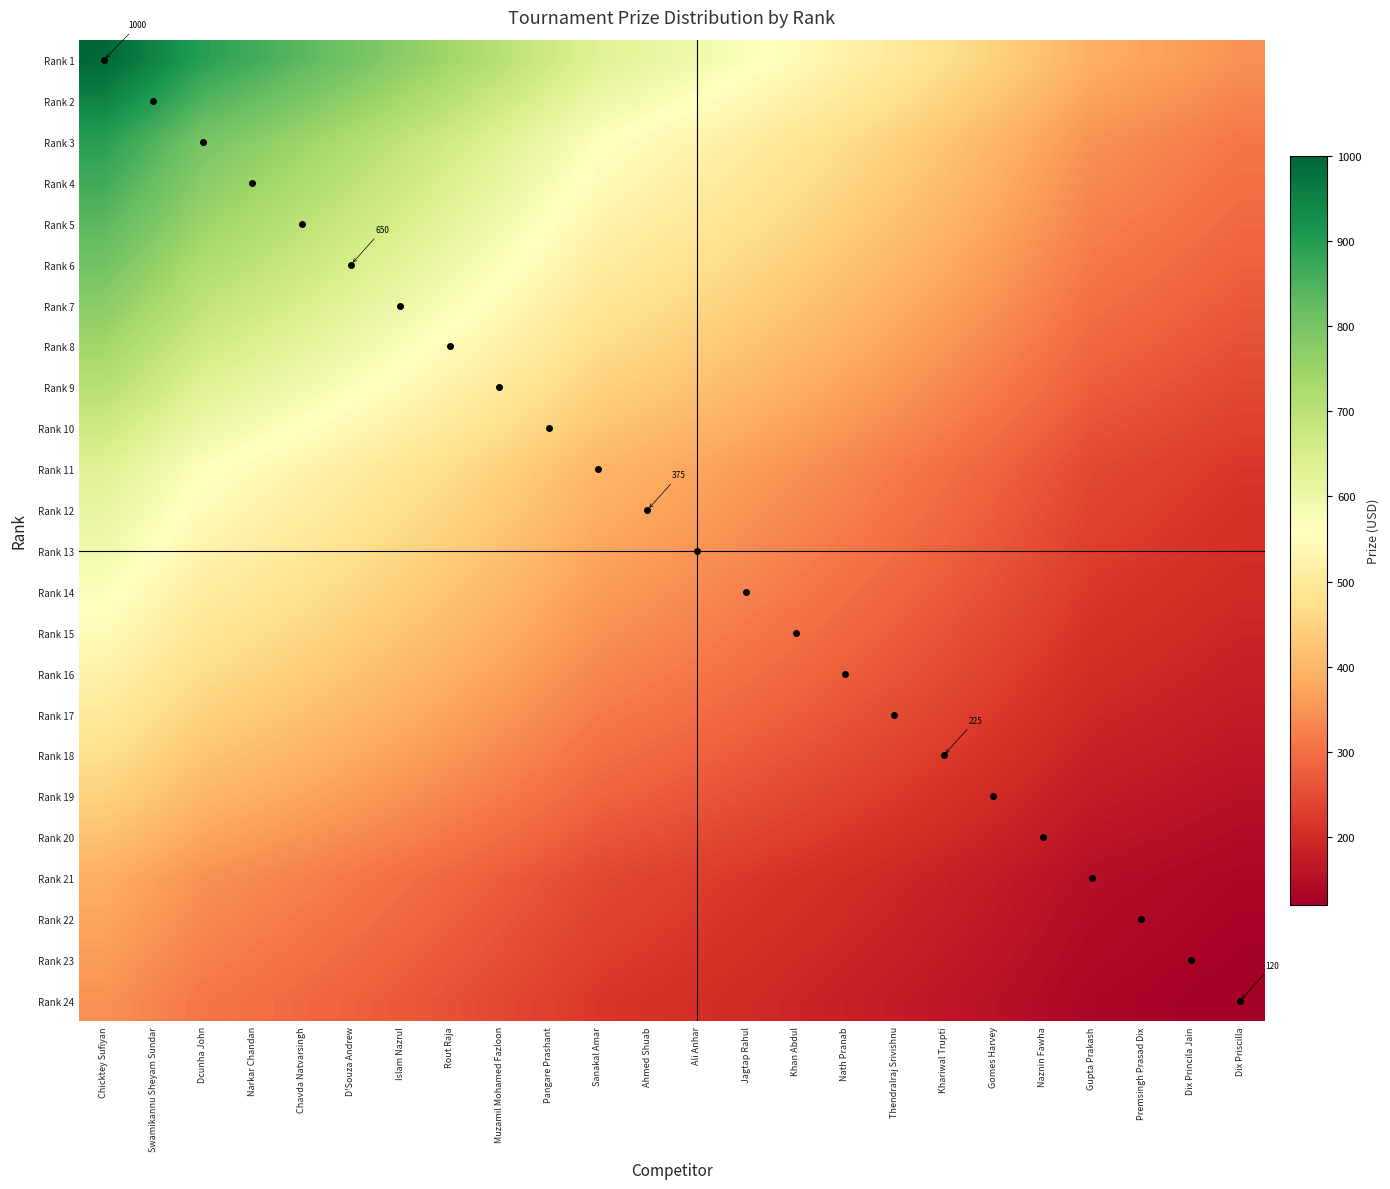

Which series has the largest total across all categories?

Rank 1